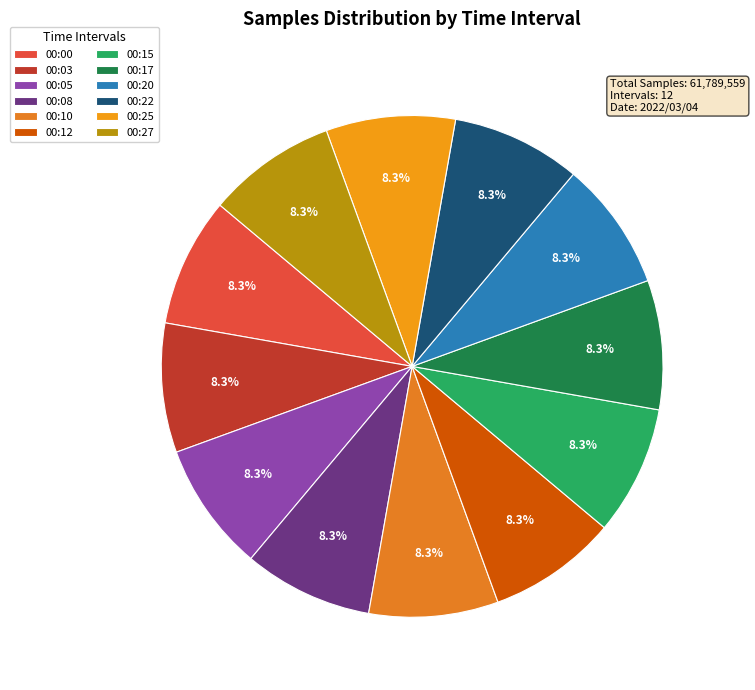

Rank the categories by value from lowest to highest.

00:25, 00:10, 00:20, 00:27, 00:22, 00:15, 00:00, 00:17, 00:12, 00:03, 00:05, 00:08